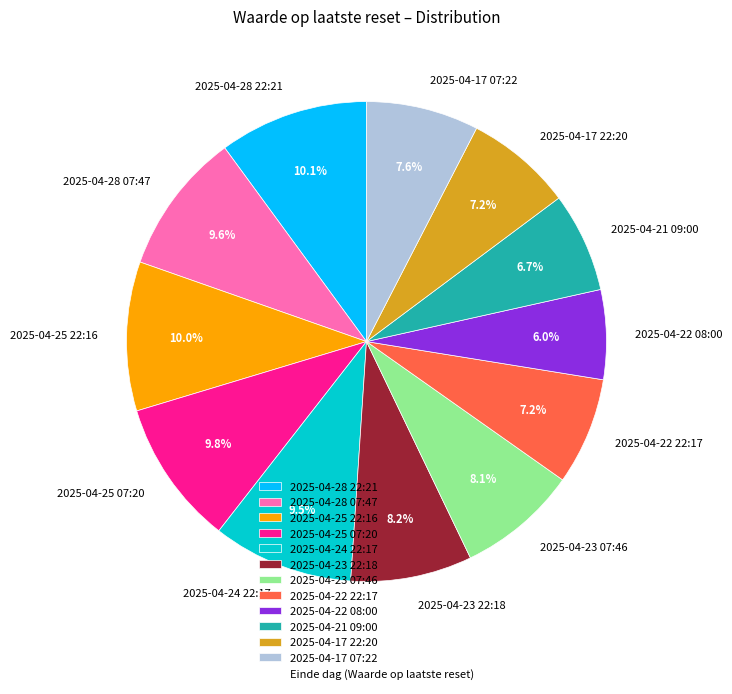

Count the number of slices in the pie.

12